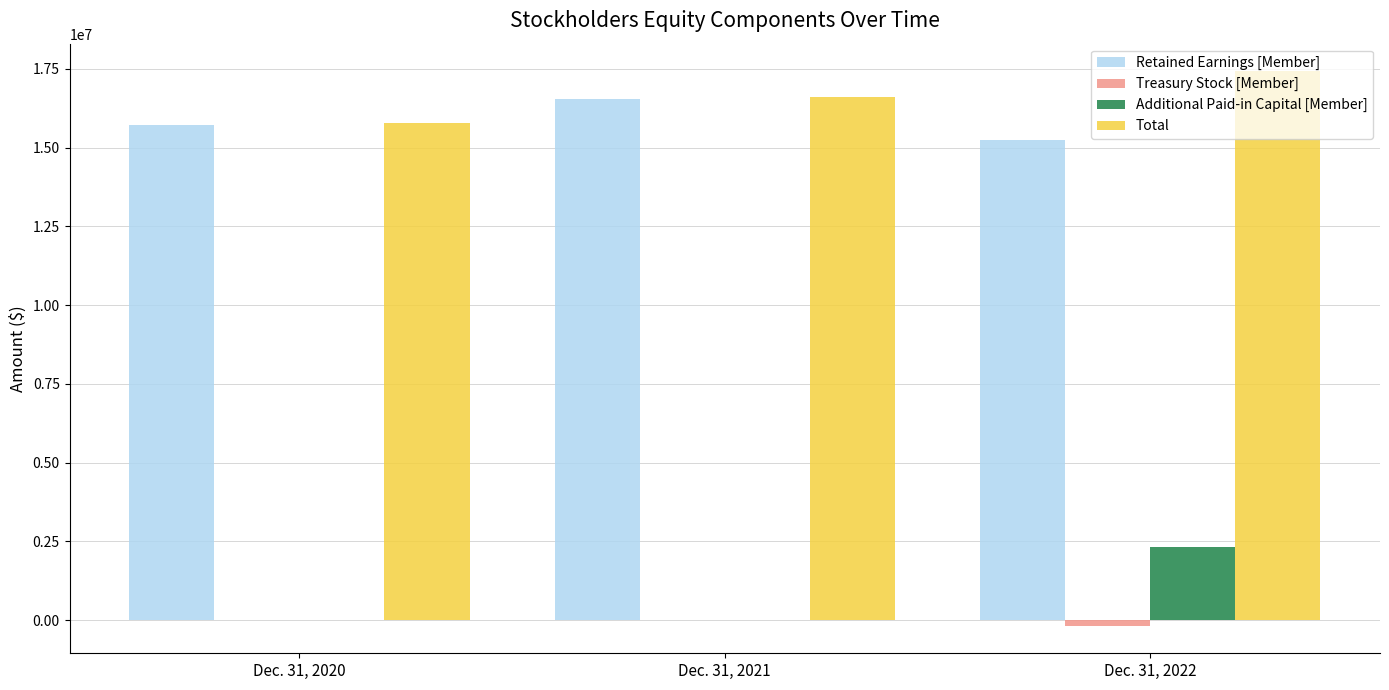

Which series has the largest total across all categories?

Total